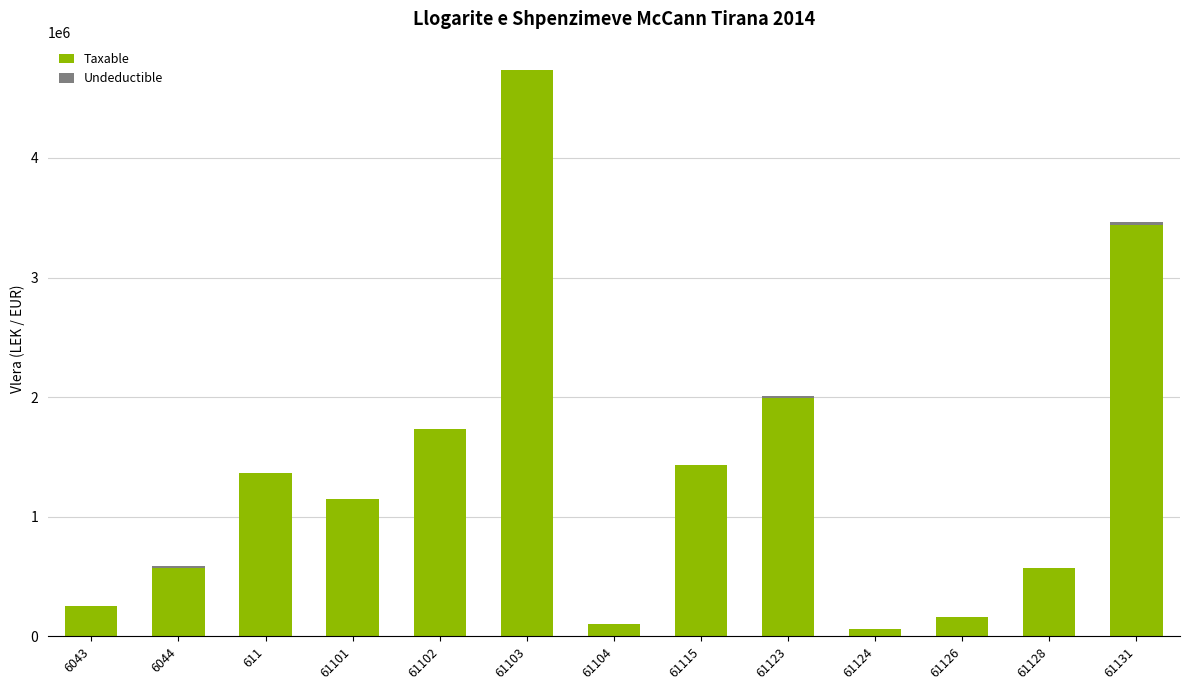

What is the sum of all Taxable values?

17563702.2